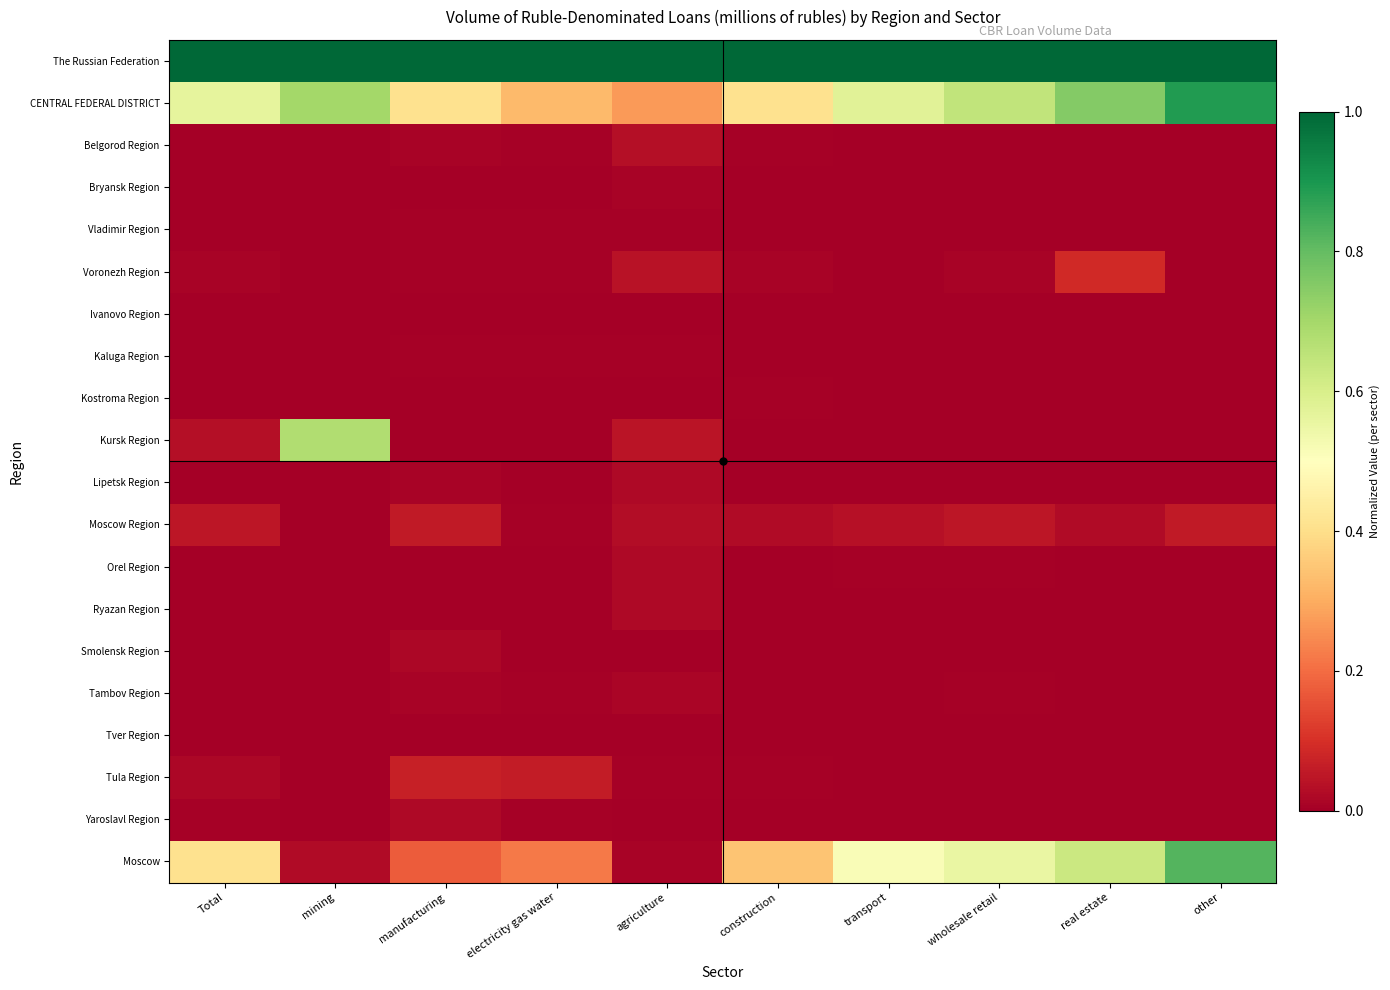

Rank the series by their maximum value, from highest to lowest.

The Russian Federation, CENTRAL FEDERAL DISTRICT, Moscow, Kursk Region, Voronezh Region, Tula Region, Moscow Region, Belgorod Region, Yaroslavl Region, Orel Region, Lipetsk Region, Ryazan Region, Smolensk Region, Tambov Region, Bryansk Region, Vladimir Region, Kostroma Region, Kaluga Region, Ivanovo Region, Tver Region